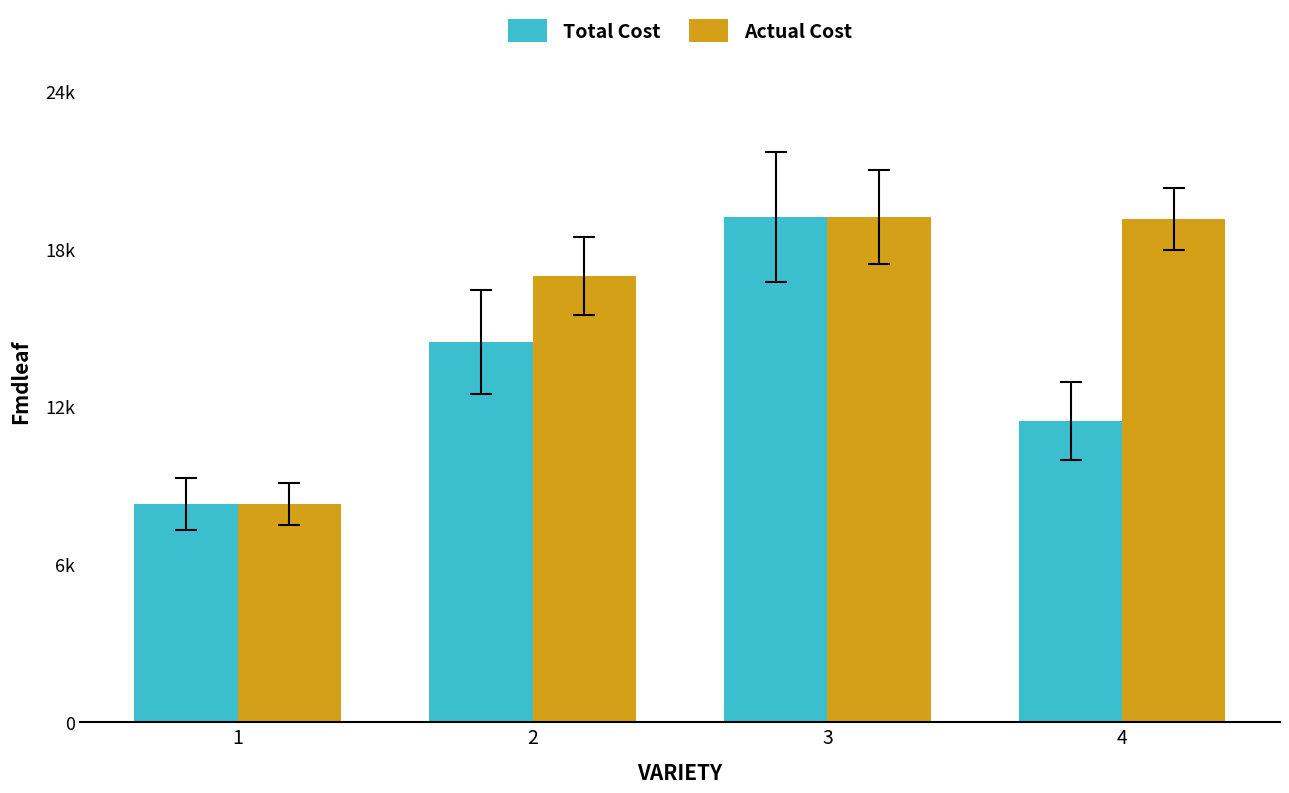

Is the value of Total Cost at 4 greater than the value of Actual Cost at 4?

No